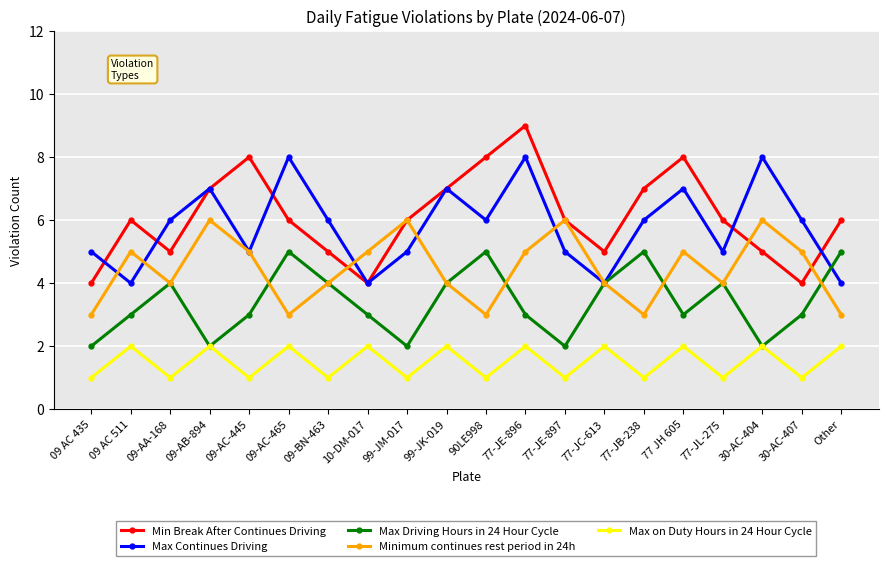

How many data points does each series have?

20